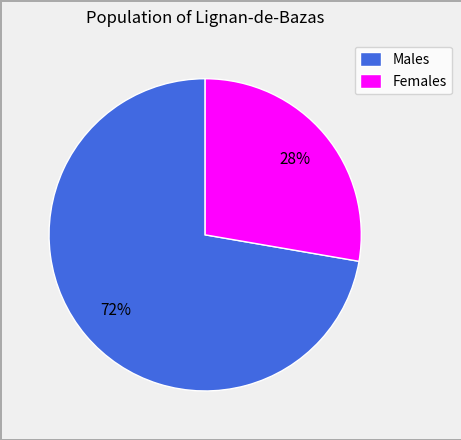

Which has a higher value, Females or Males?

Males